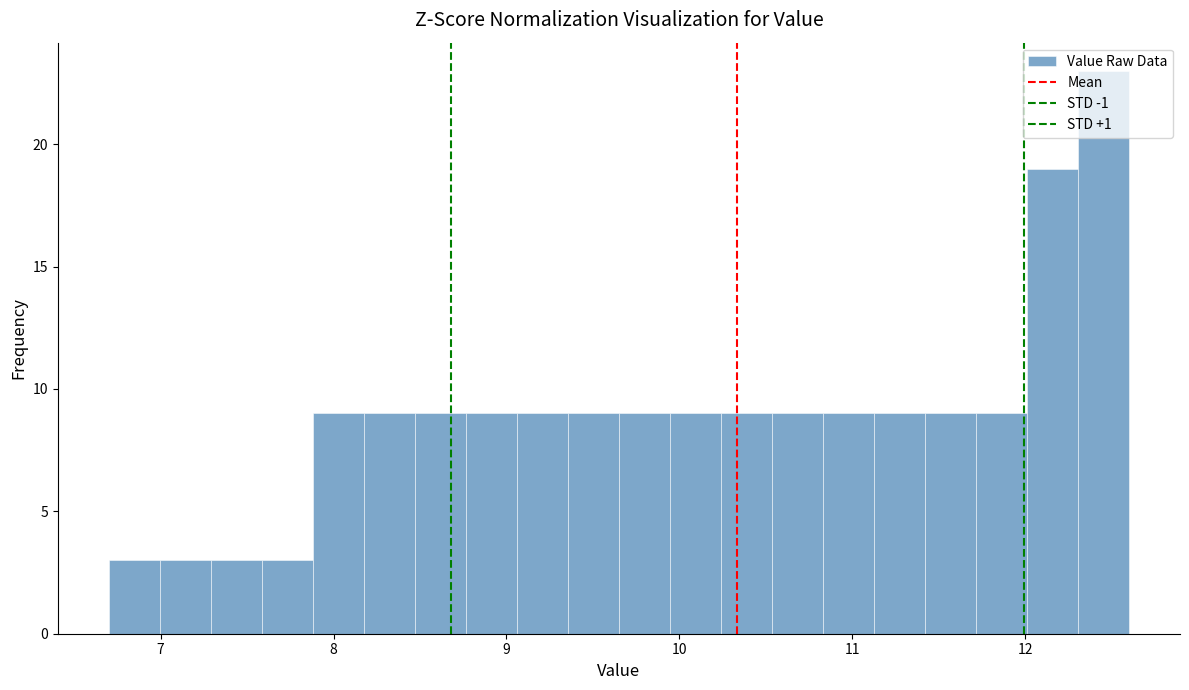

Read against the x-axis, roughly where is the centre of the tallest bar?

12.5